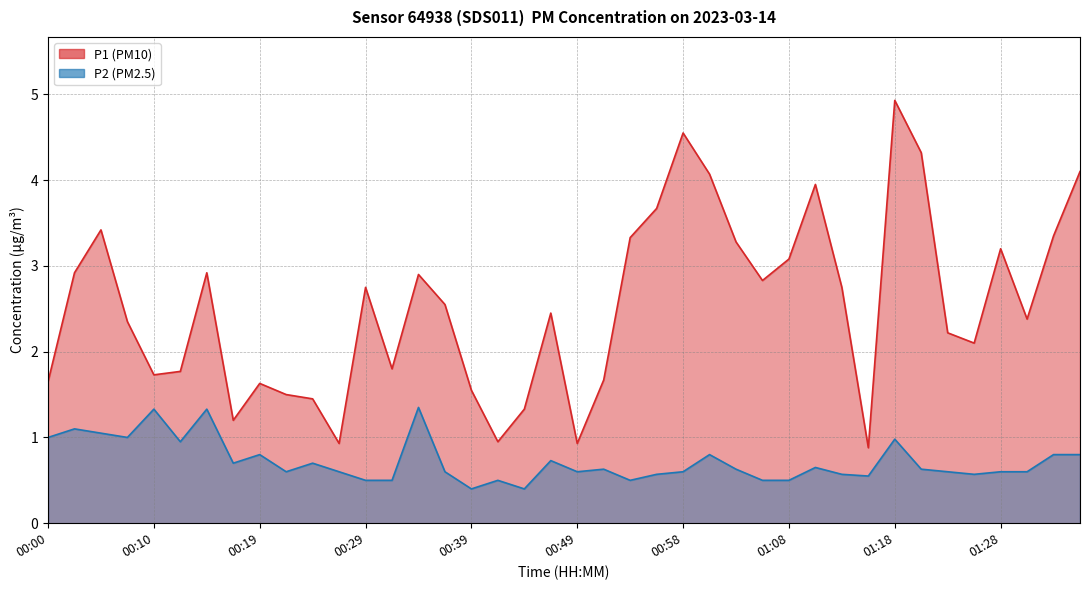

Reading right to left, list all the values displayed in this chart.

P1: 01:36=4.1	01:33=3.4	01:31=2.4	01:28=3.2	01:26=2.1	01:23=2.2	01:21=4.3	01:18=4.9	01:16=0.9	01:13=2.8	01:11=4.0	01:08=3.1	01:06=2.8	01:03=3.3	01:01=4.1	00:58=4.5	00:56=3.7	00:53=3.3	00:51=1.7	00:49=0.9	00:46=2.5	00:44=1.3	00:41=0.9	00:39=1.6	00:36=2.5	00:34=2.9	00:32=1.8	00:29=2.8	00:27=0.9	00:24=1.4	00:22=1.5	00:19=1.6	00:17=1.2	00:15=2.9	00:12=1.8	00:10=1.7	00:07=2.4	00:05=3.4	00:02=2.9	00:00=1.6
P2: 01:36=0.8	01:33=0.8	01:31=0.6	01:28=0.6	01:26=0.6	01:23=0.6	01:21=0.6	01:18=1.0	01:16=0.6	01:13=0.6	01:11=0.7	01:08=0.5	01:06=0.5	01:03=0.6	01:01=0.8	00:58=0.6	00:56=0.6	00:53=0.5	00:51=0.6	00:49=0.6	00:46=0.7	00:44=0.4	00:41=0.5	00:39=0.4	00:36=0.6	00:34=1.4	00:32=0.5	00:29=0.5	00:27=0.6	00:24=0.7	00:22=0.6	00:19=0.8	00:17=0.7	00:15=1.3	00:12=0.9	00:10=1.3	00:07=1.0	00:05=1.1	00:02=1.1	00:00=1.0